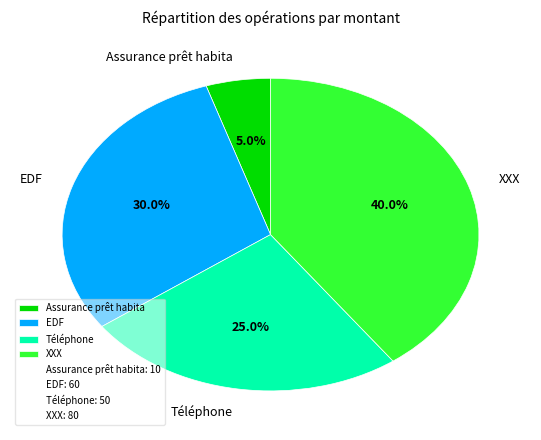

To the nearest percent, what is the difference between the Assurance prêt habita and XXX slice percentages?

35%